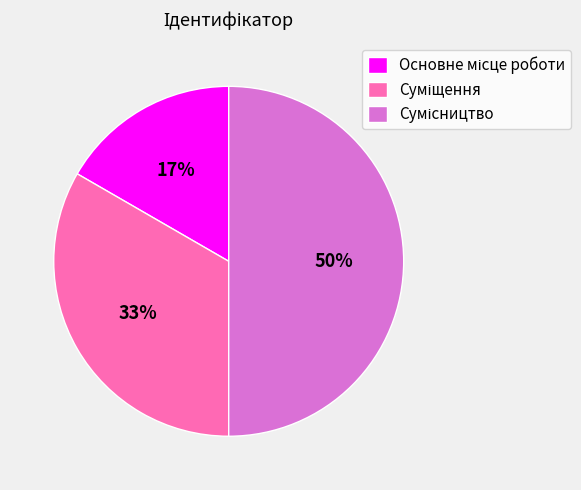

To the nearest percent, what is the average slice percentage?

33%